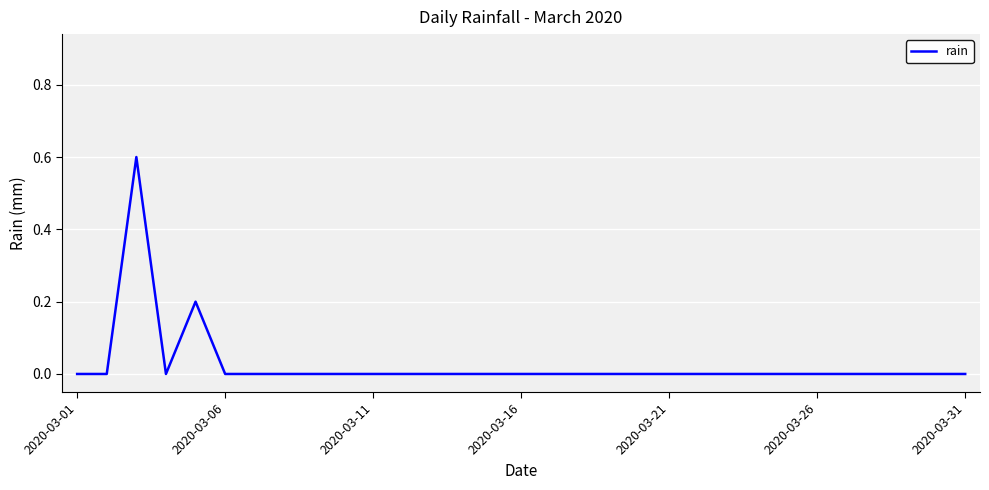

What is the maximum value shown in the chart?

0.6